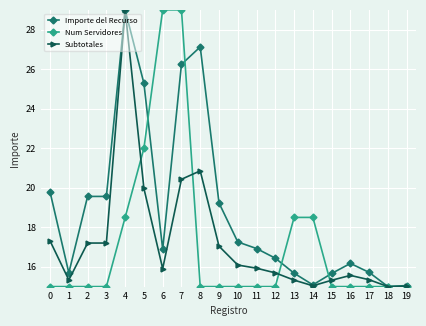

What are all the series names shown in the legend?

Importe del Recurso, Num Servidores, Subtotales